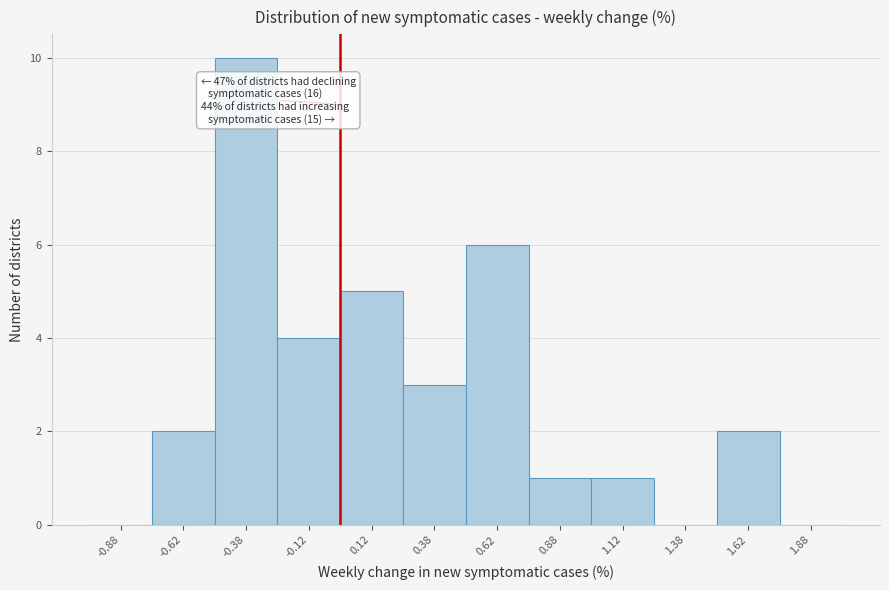

Over which range of the x-axis is the bar tallest?

-0.50 to -0.25